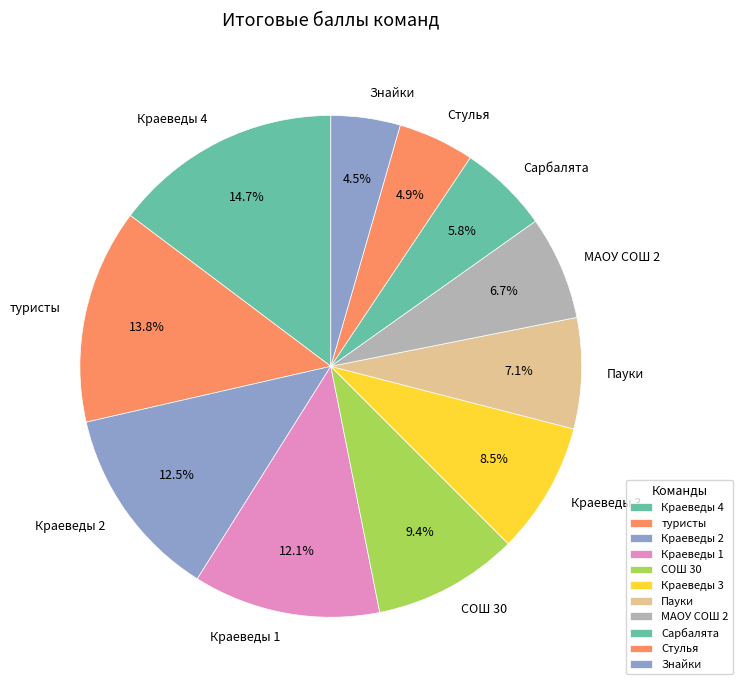

Between Краеведы 1 and Краеведы 4, which is larger?

Краеведы 4